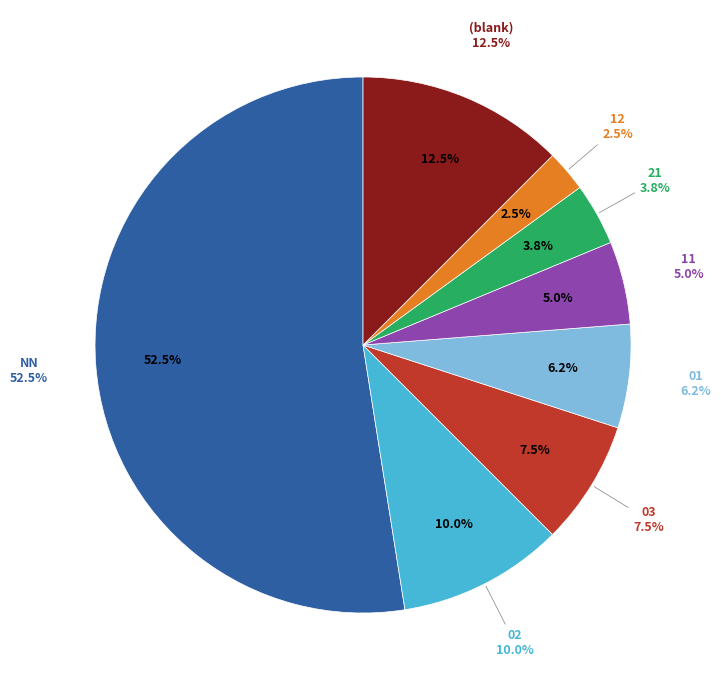

What percentage is NOT represented by 21?

96.2%